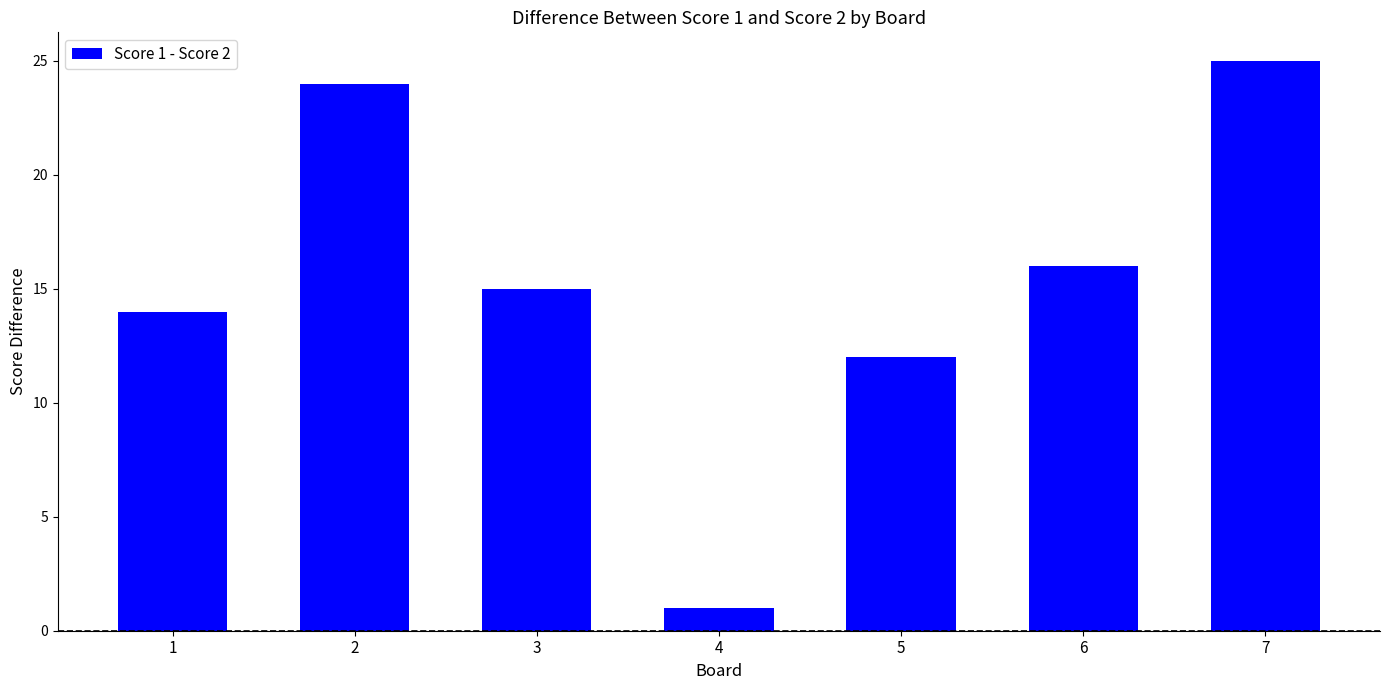

What is the change in value from 1 to 7?

+11